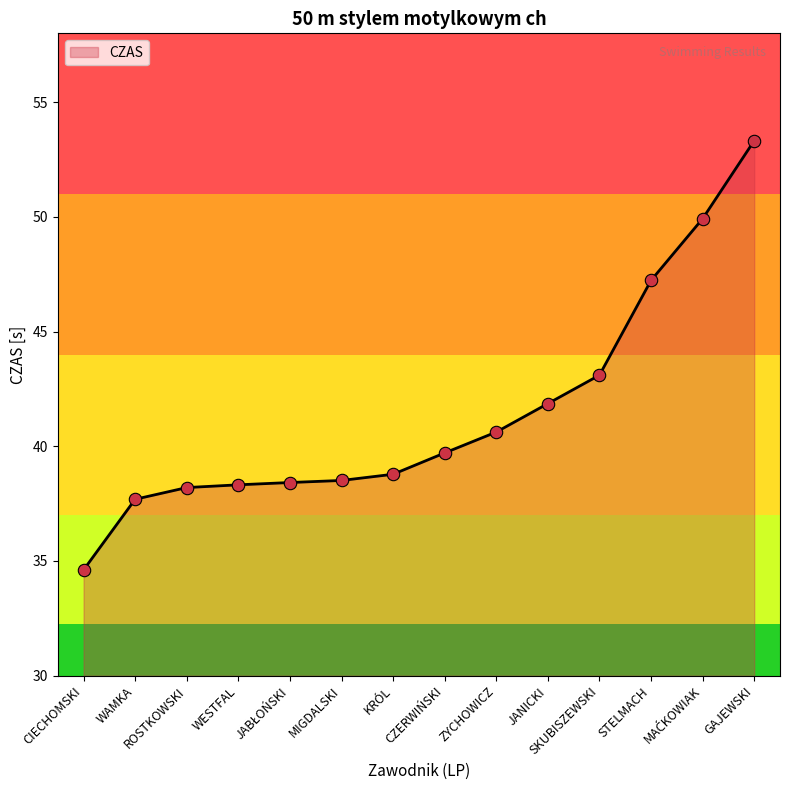

Approximately how many times larger is the value at KRÓL compared to ROSTKOWSKI?

1.0